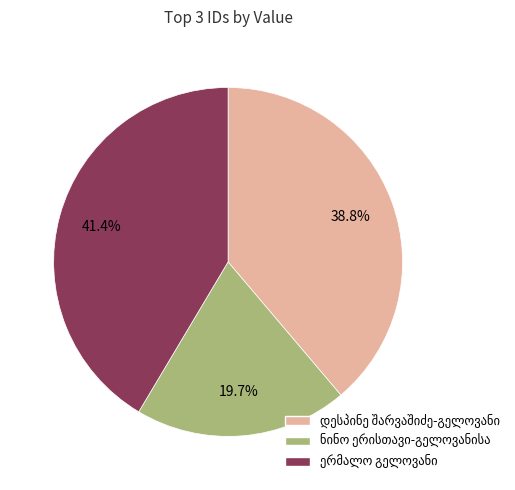

Does any single category account for the majority?

No